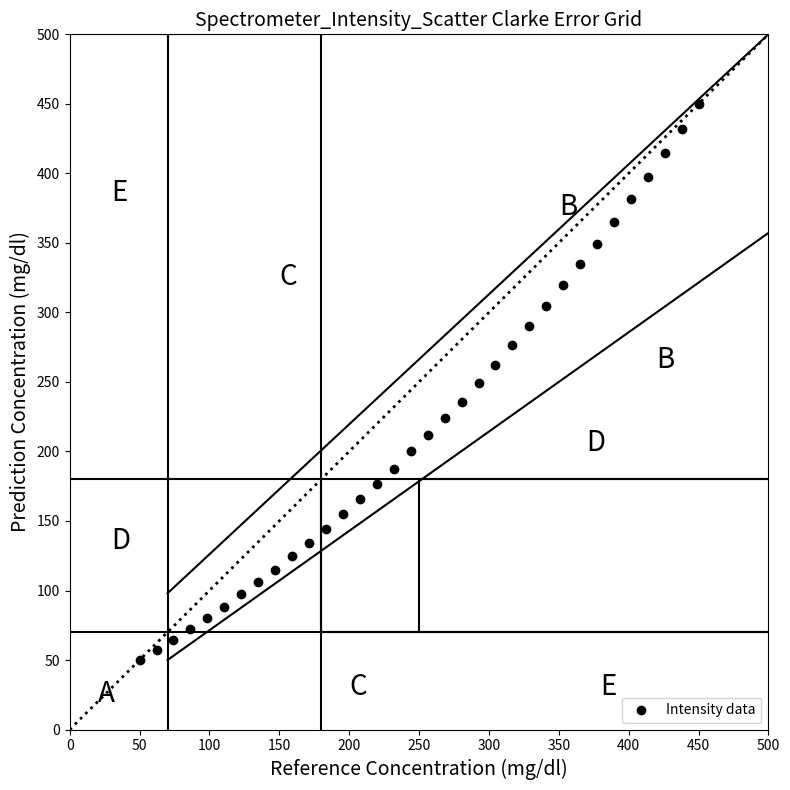

What is the range of Y values (max minus min)?

400.0